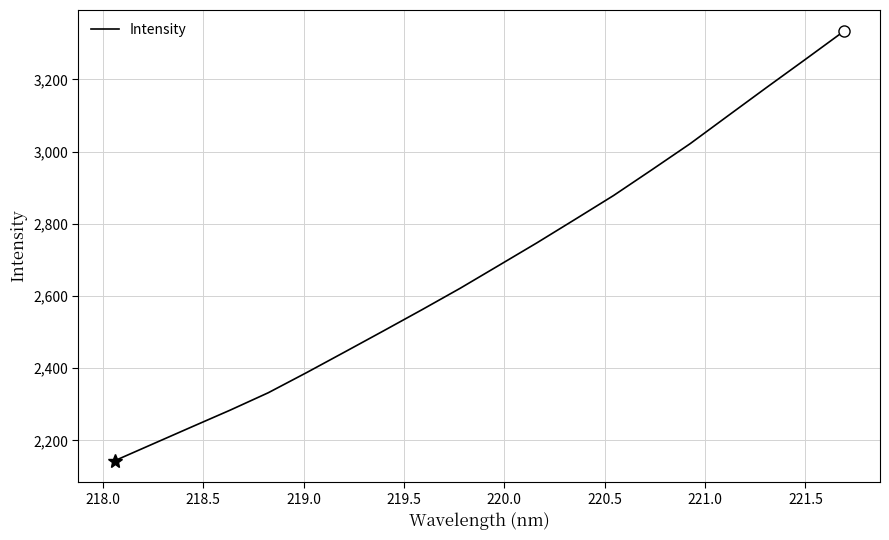

What is the smallest value displayed?

2143.6